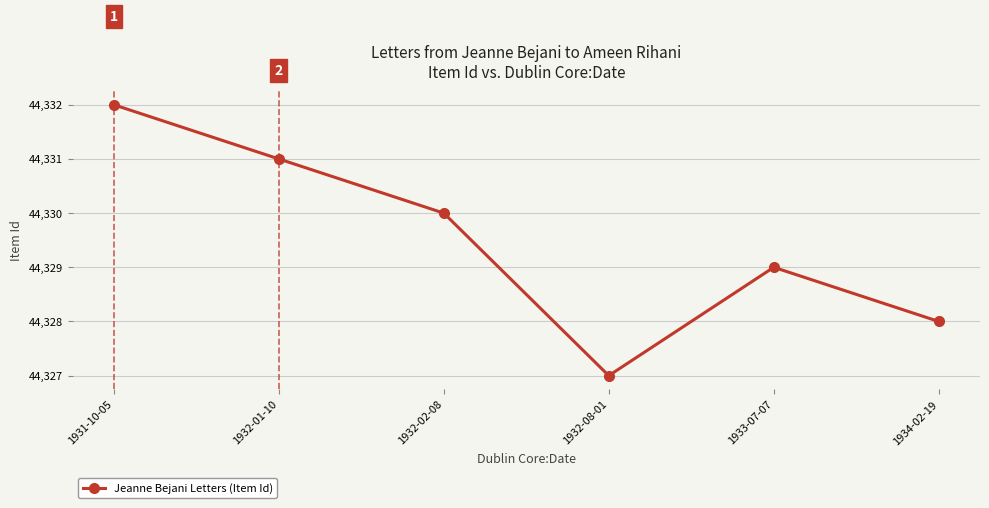

Approximately how many times larger is the value at 1932-02-08 compared to 1932-01-10?

1.0